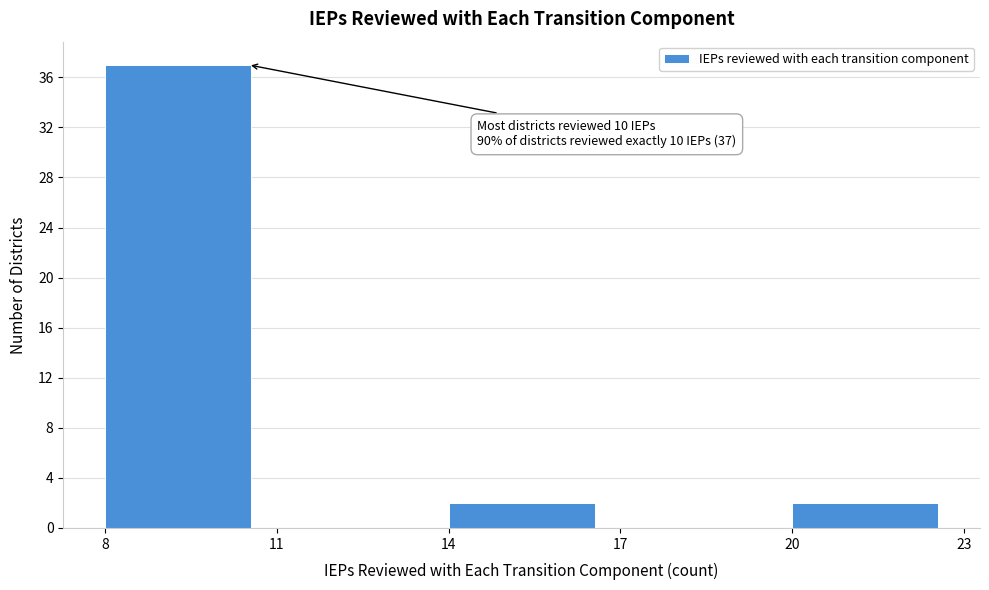

Which range on the x-axis has the tallest bar?

8 to 11